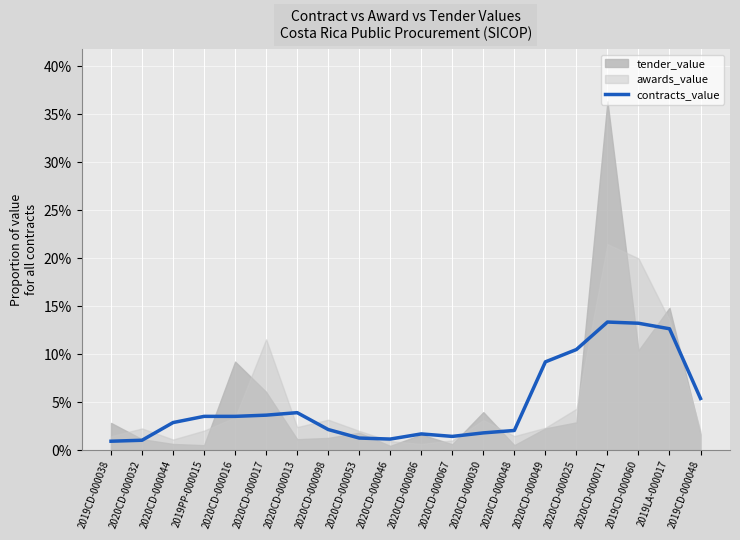

What is the label of the 11th point from the left?

2020CD-000086